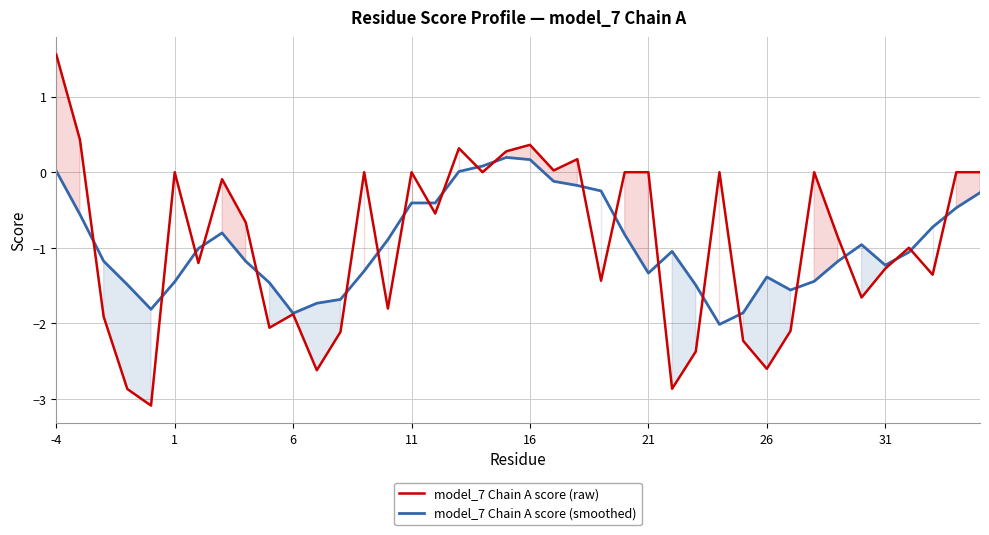

What is the maximum value for model_7 Chain A score (raw)?

1.6